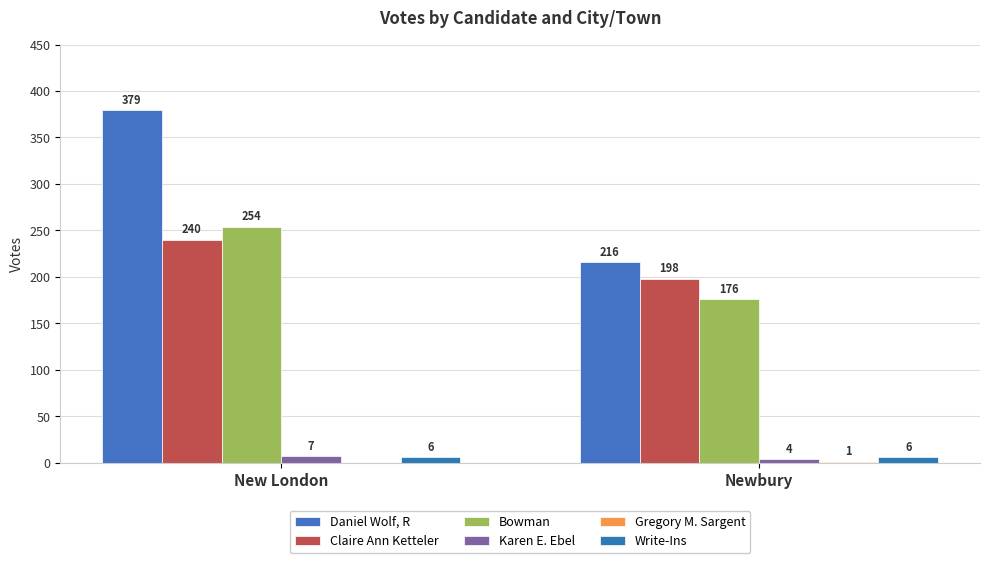

How many distinct data groups are displayed?

6